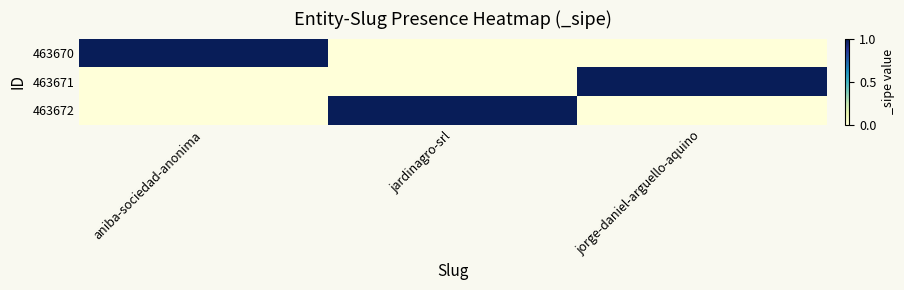

Which series has the widest spread of values?

463670